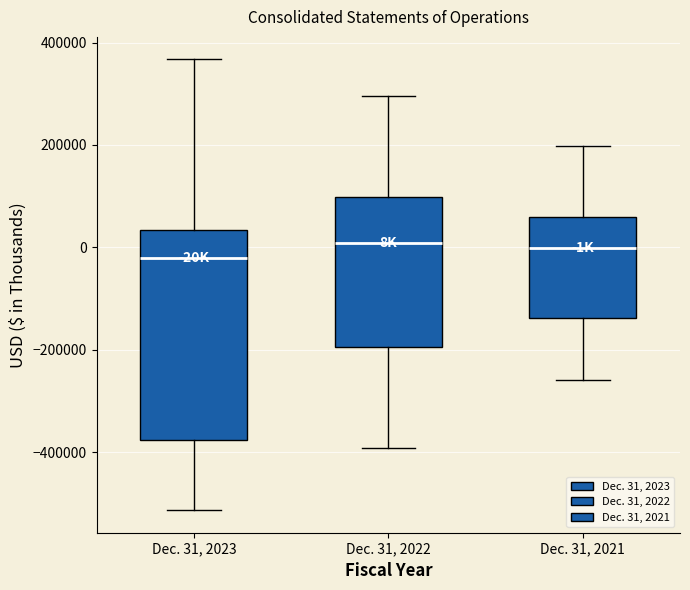

Reading left to right, read every box against the y-axis: the position of its median line, the range the box covers, and the ends of its whiskers. The values are not printed on the chart, so give them approximately, as read against the axis.

Dec. 31, 2023: median -20000, box -380000 to 40000, whiskers -520000 to 360000
Dec. 31, 2022: median 0, box -200000 to 100000, whiskers -400000 to 300000
Dec. 31, 2021: median 0, box -140000 to 60000, whiskers -260000 to 200000